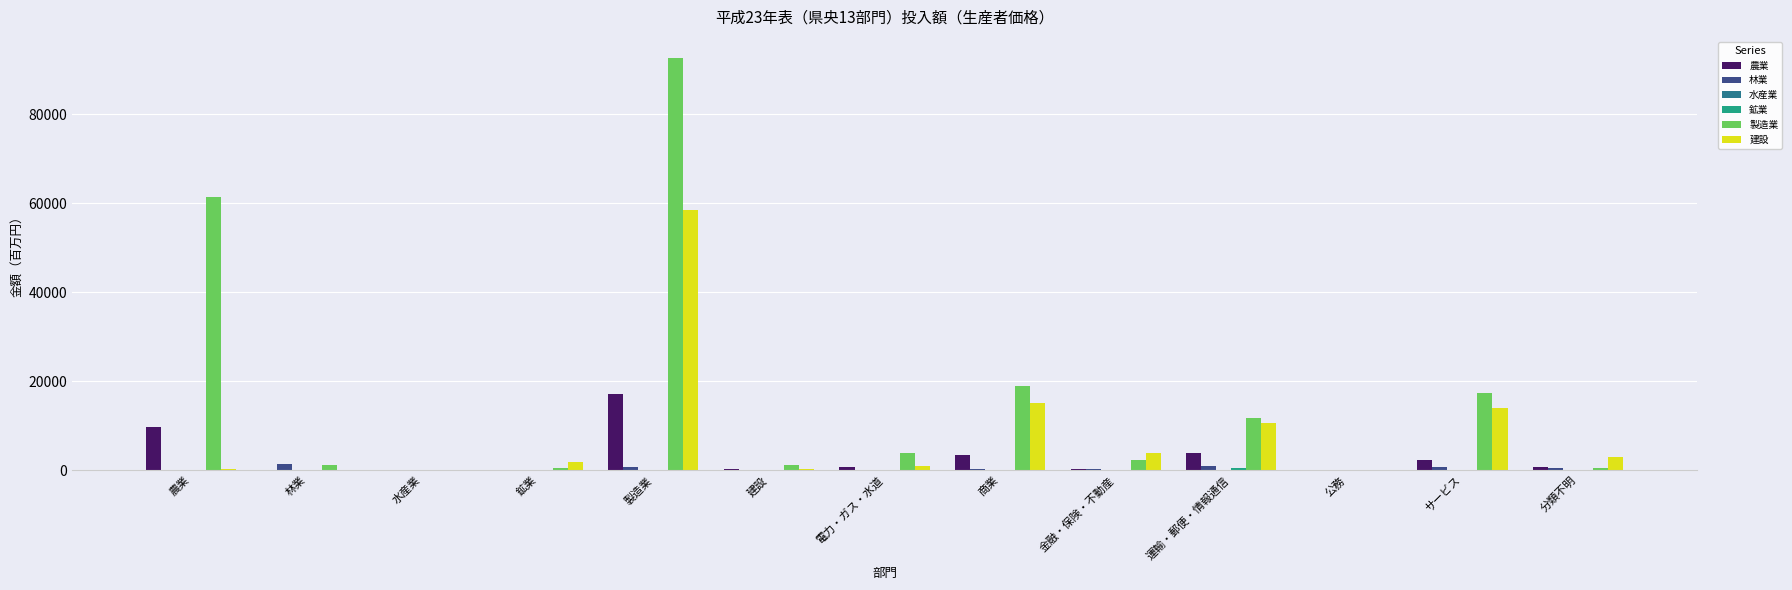

At which category is the sum across all series the highest?

製造業